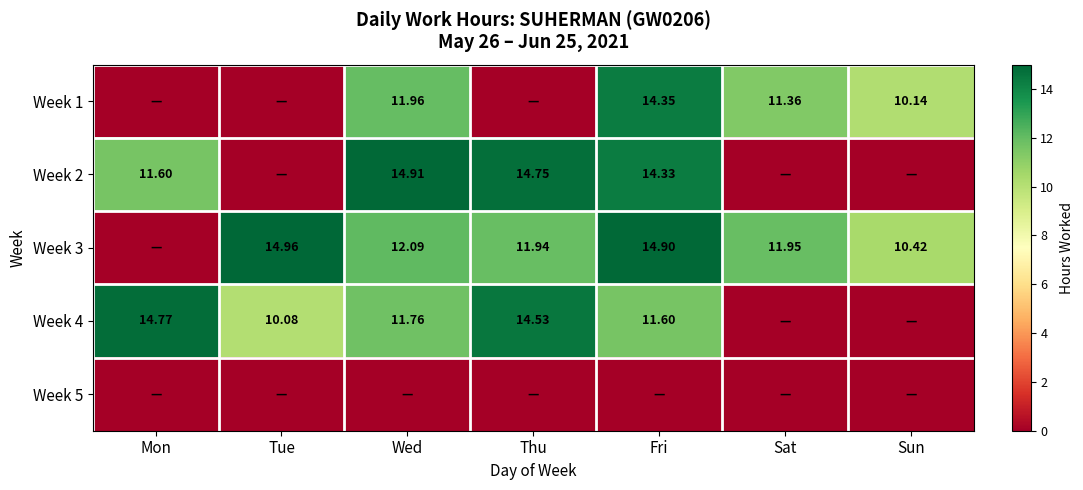

Which category has the highest value in the Week 5 series?

Mon